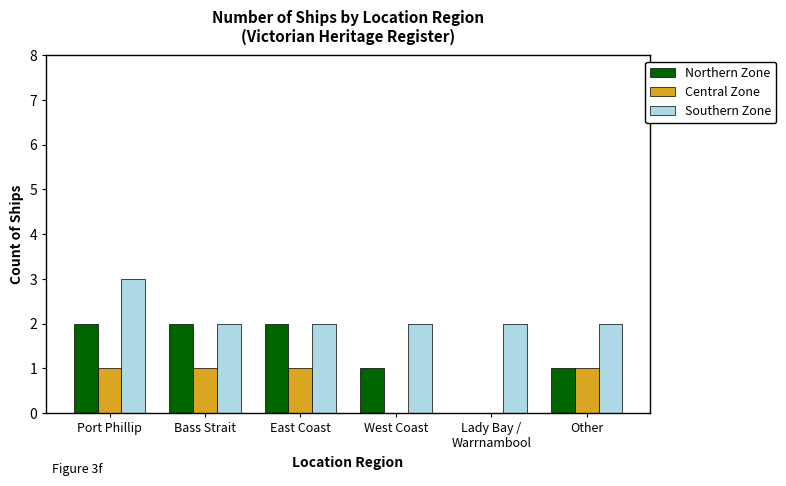

What is the highest value of the Northern Zone series?

2